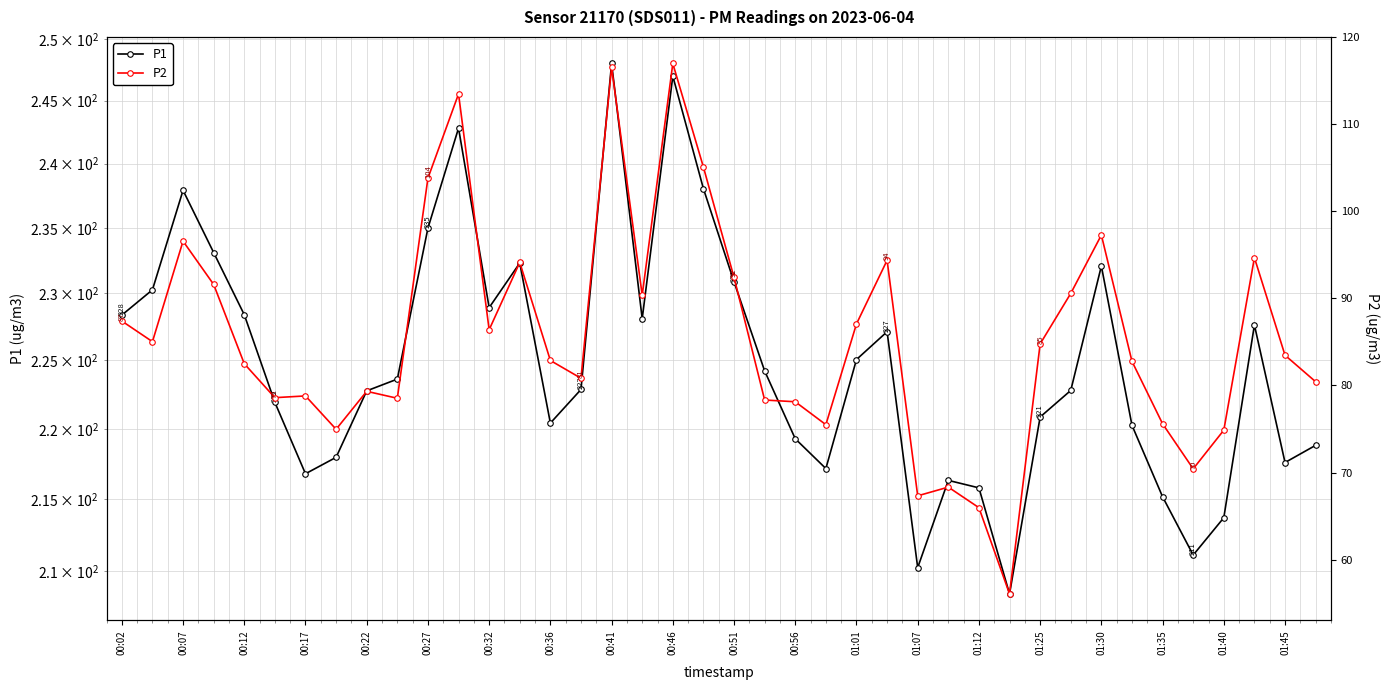

What is the spread (max minus min) of values at 23?

141.7